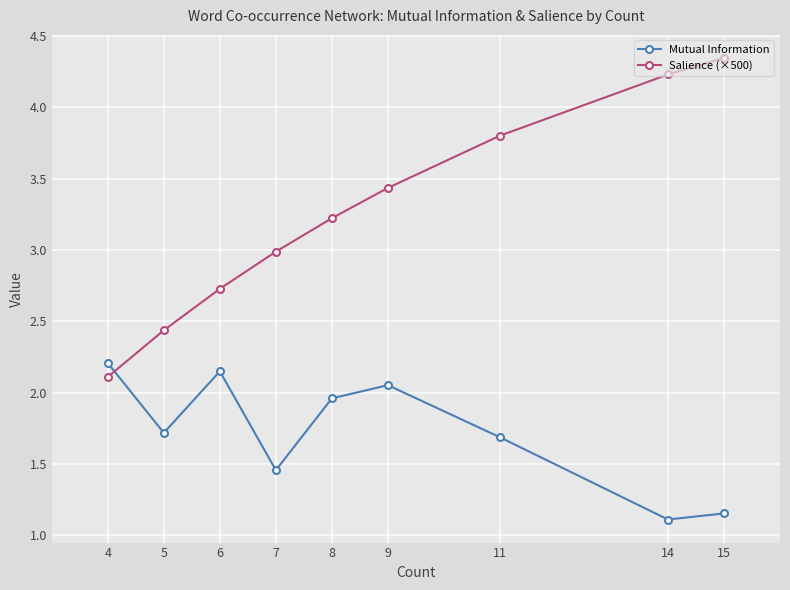

Which category has the highest value in the Mutual Information series?

4